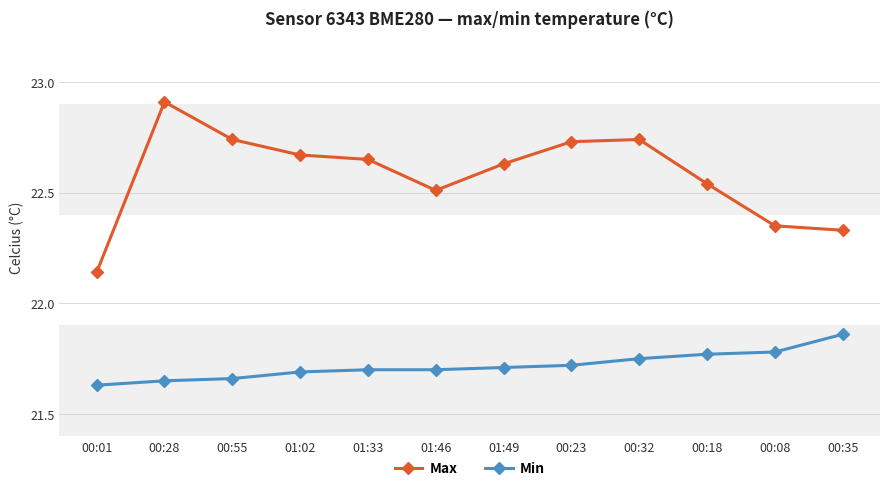

At which label does Max reach its minimum?

00:01